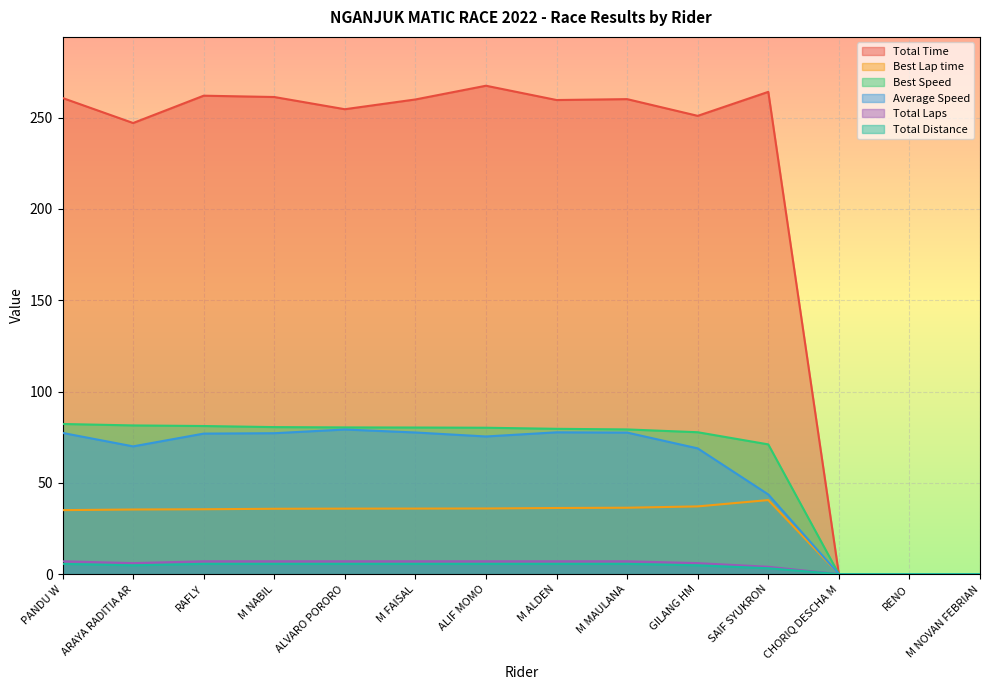

What is the maximum value shown in the chart?

267.5